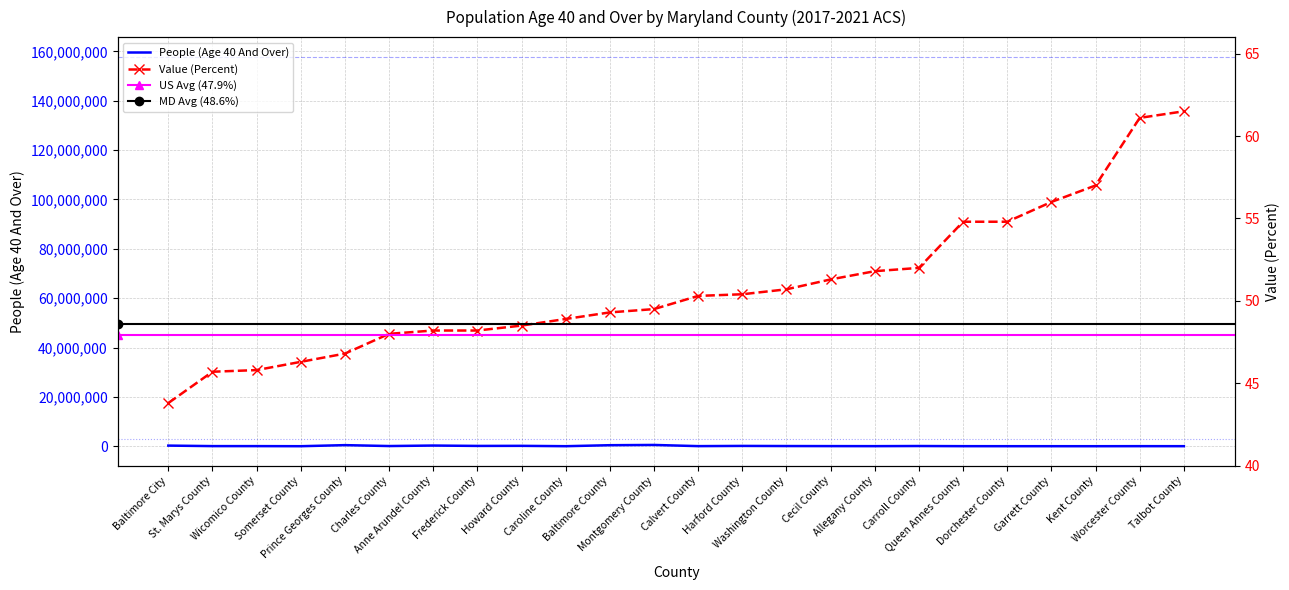

Where is the first local maximum for People (Age 40 And Over)?

Prince Georges County